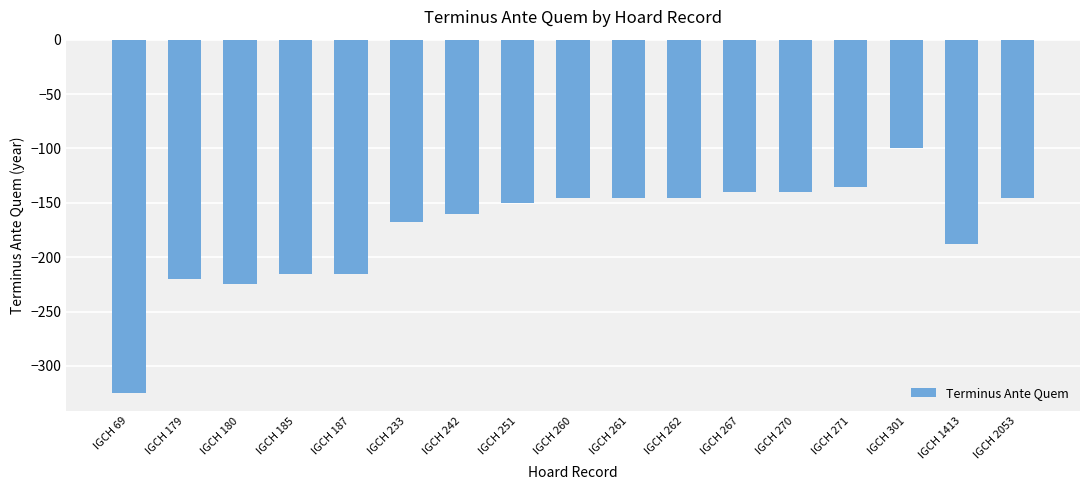

How many data points does each series have?

17